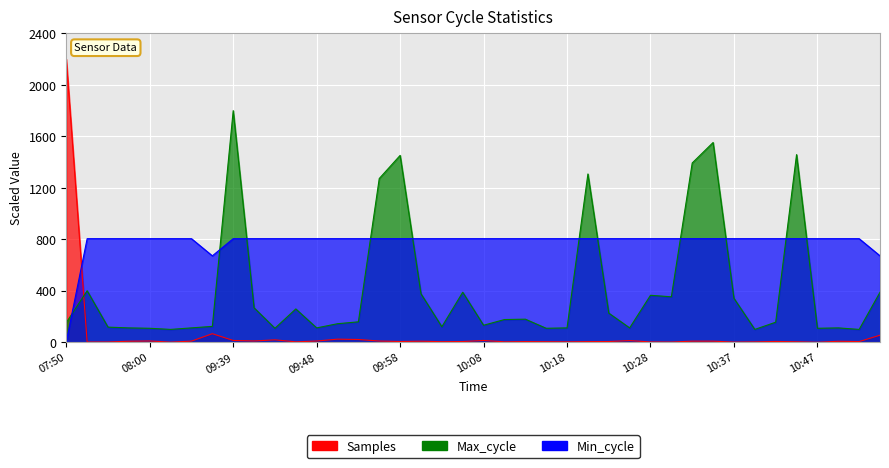

Does the chart display data point markers on the line(s)?

No